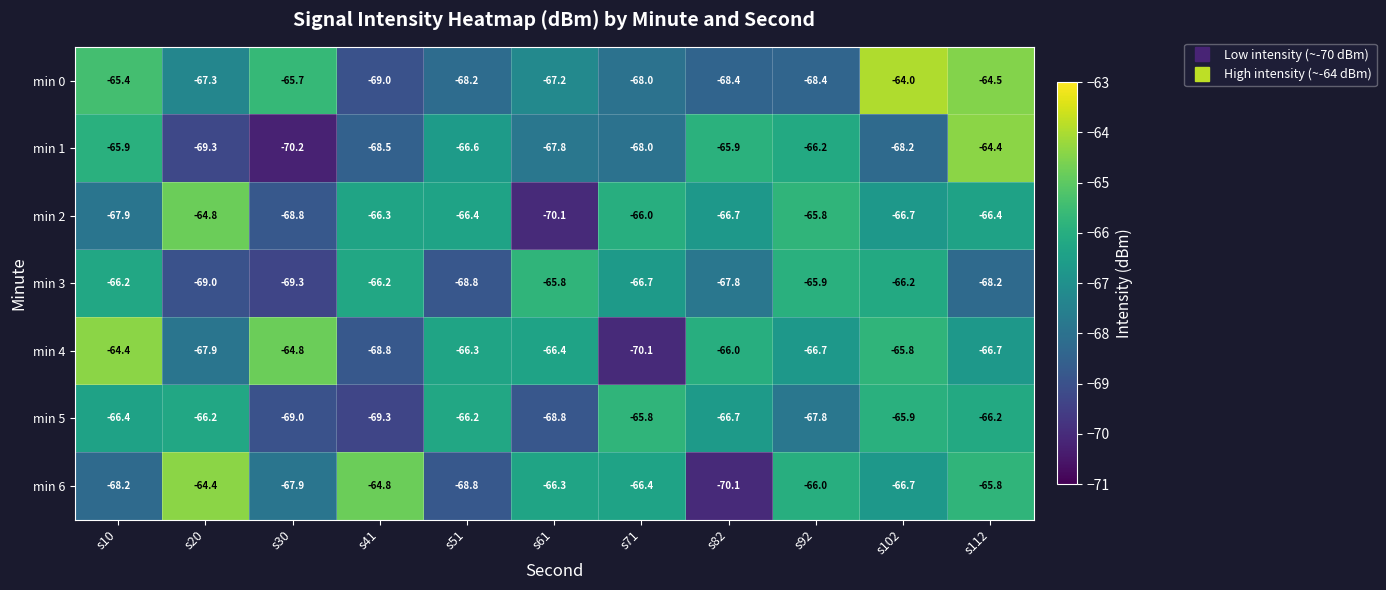

What is the maximum value for min 2?

-64.8